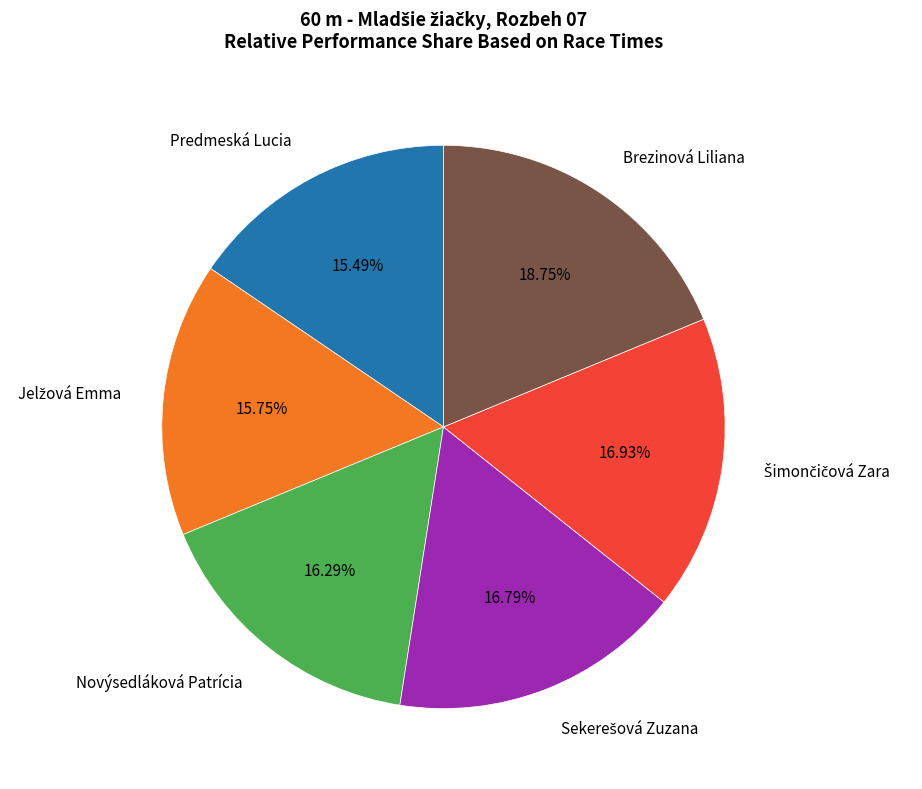

To the nearest percent, what is the average slice percentage?

17%